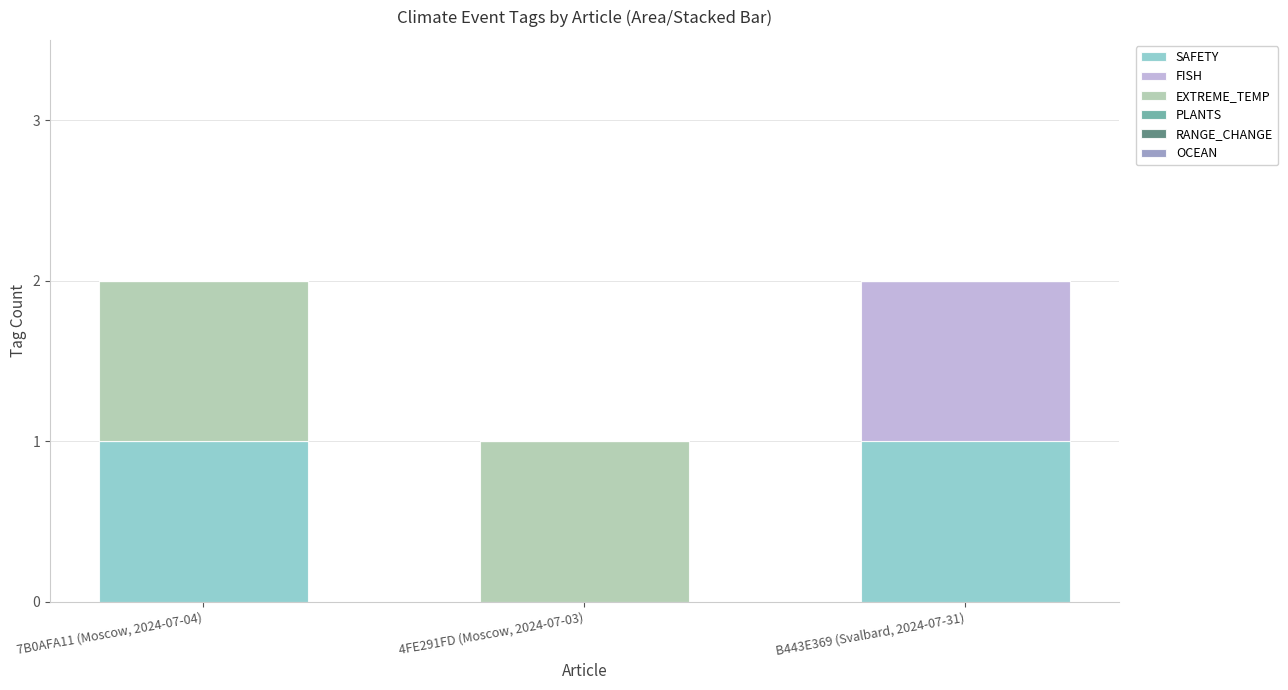

The SAFETY series shows 0 at 4FE291FD (Moscow, 2024-07-03). True or false?

True